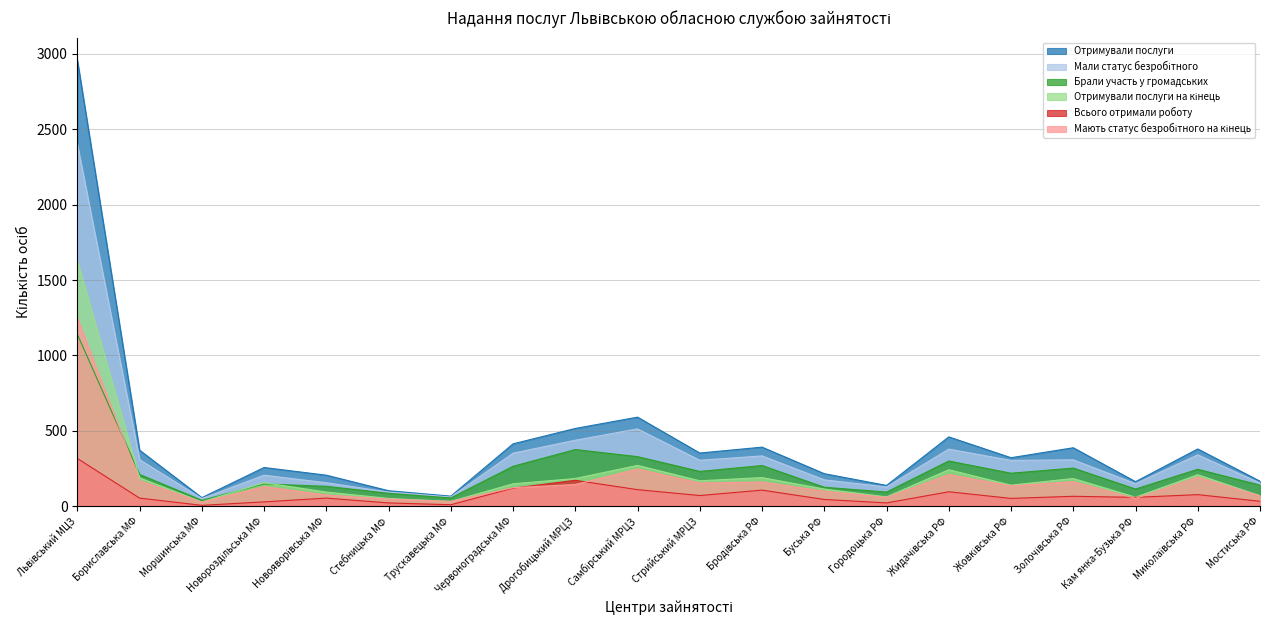

How many data points in Отримували послуги are above 353?

9